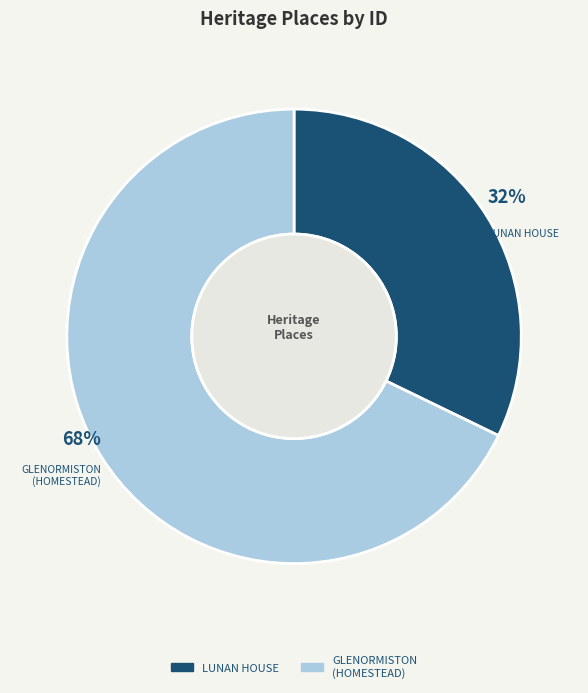

To the nearest percent, what percentage of the pie is LUNAN HOUSE?

32%